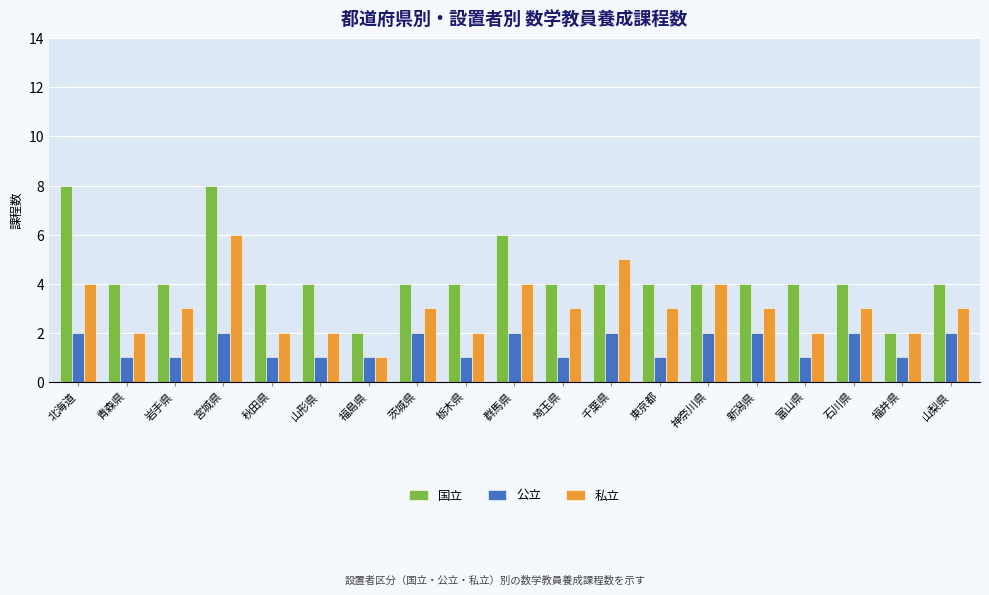

True or false: 公立 has a value of 1 at 青森県.

True